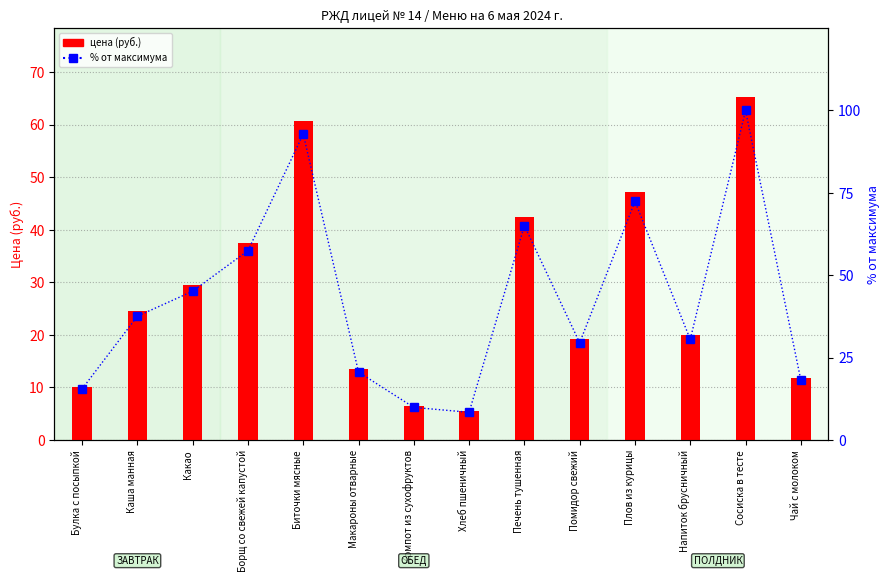

How many series are shown in this chart?

2